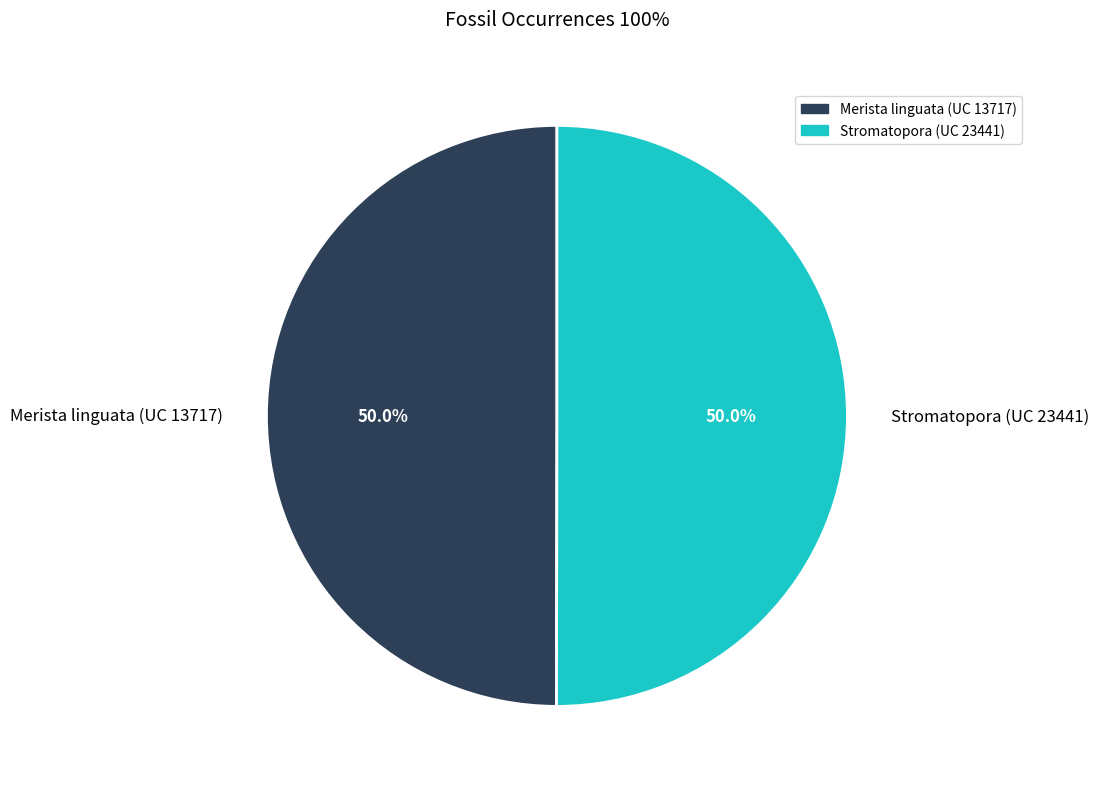

True or false: Stromatopora (UC 23441) accounts for 50% of the total.

True